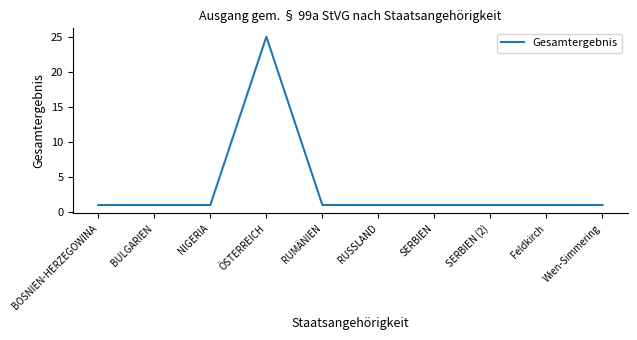

What is the sum of all values?

34